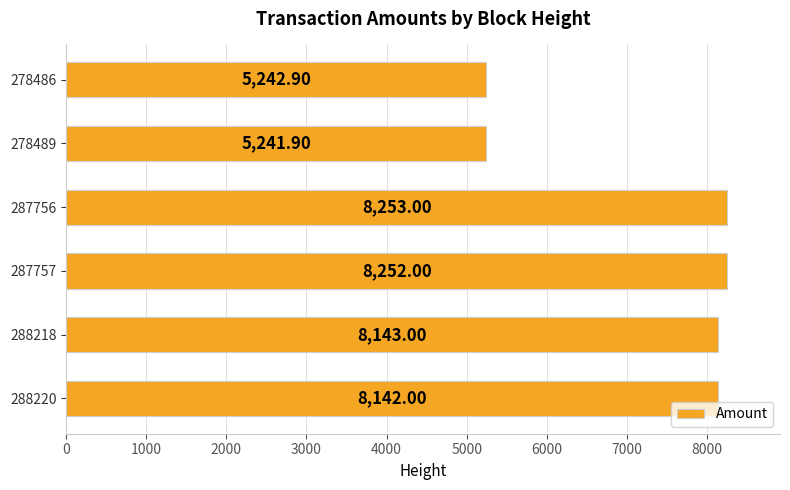

Rank the categories by value from lowest to highest.

278489, 278486, 288220, 288218, 287757, 287756